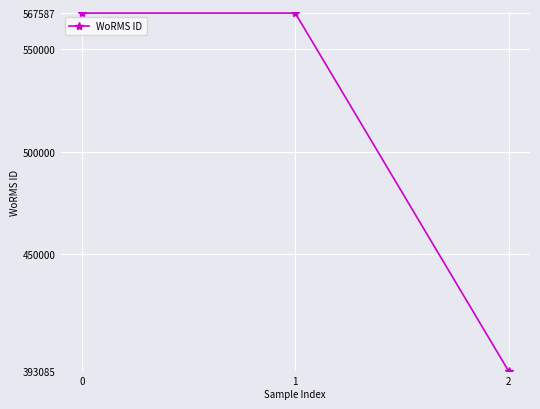

True or false: the data shows 210277 at 2.

False